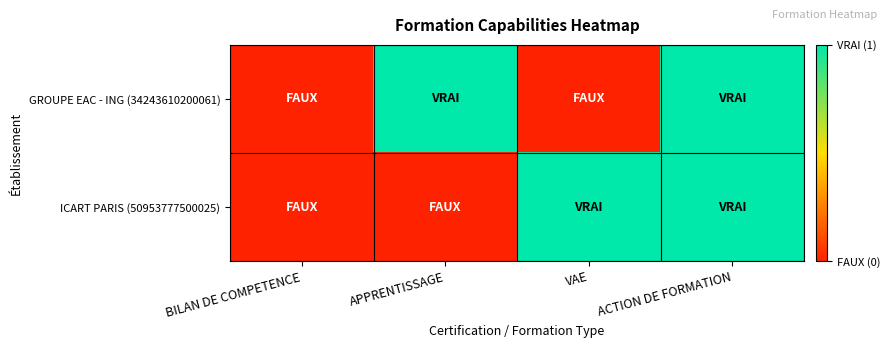

How many categories are shown in the chart?

4